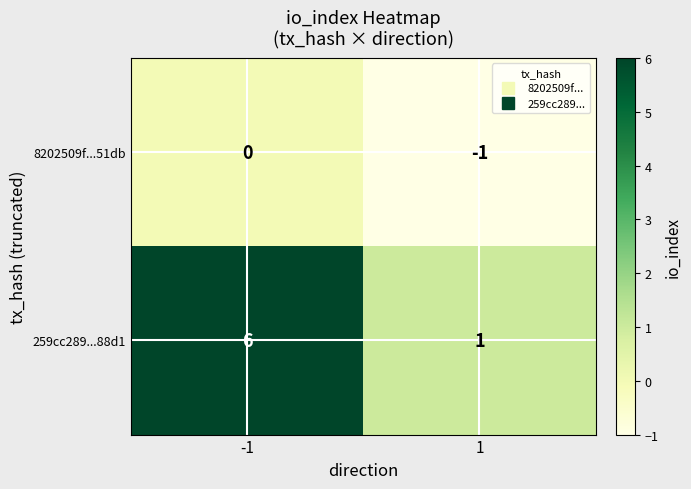

Which label corresponds to the largest value in the chart?

-1